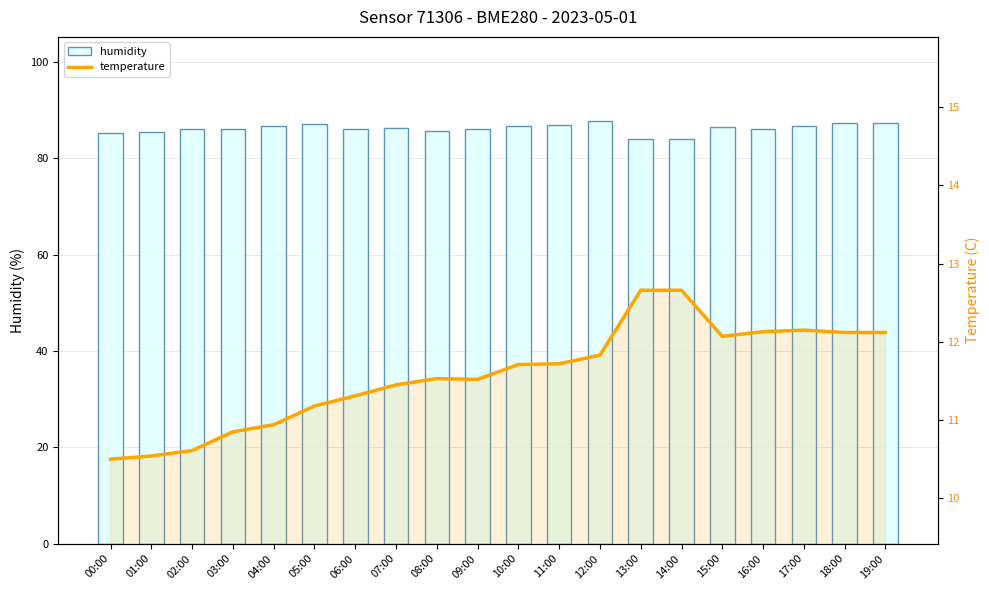

What is the label of the 17th bar from the left?

16:00